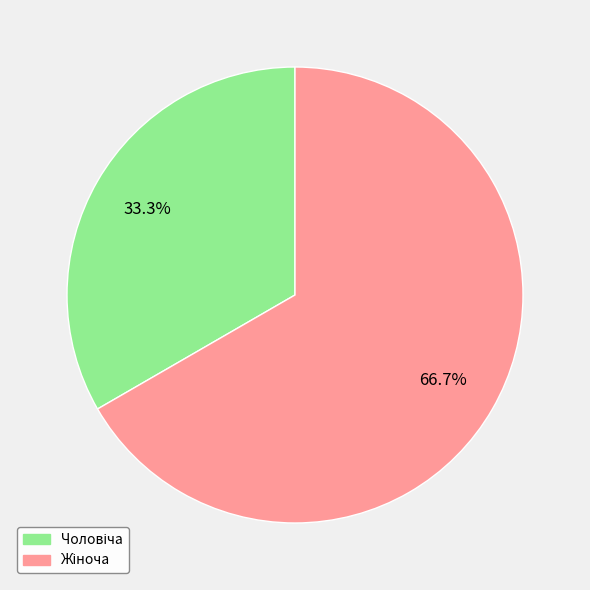

Is there any slice that represents more than half of the pie?

Yes